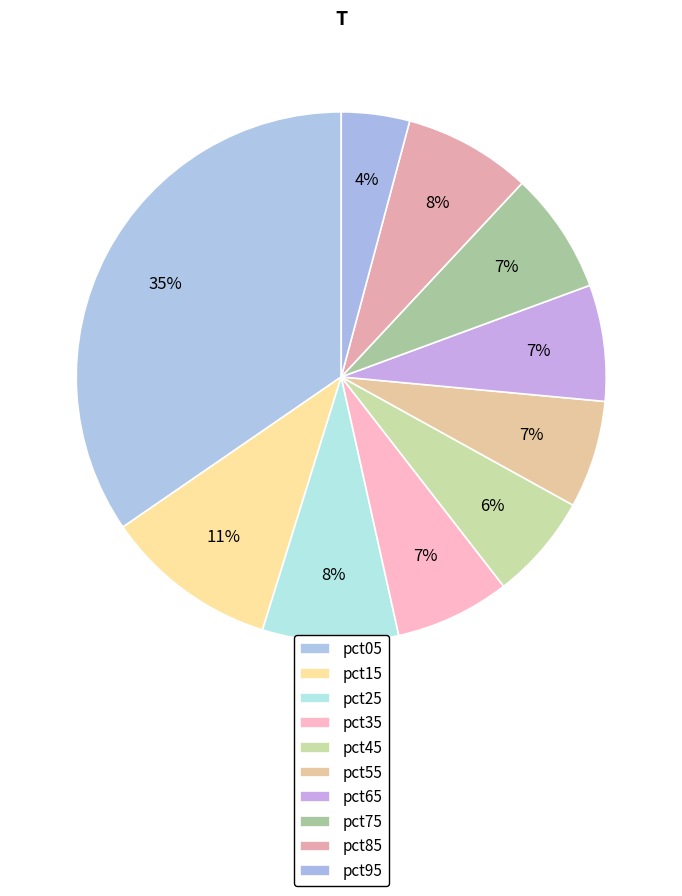

Count the number of slices in the pie.

10